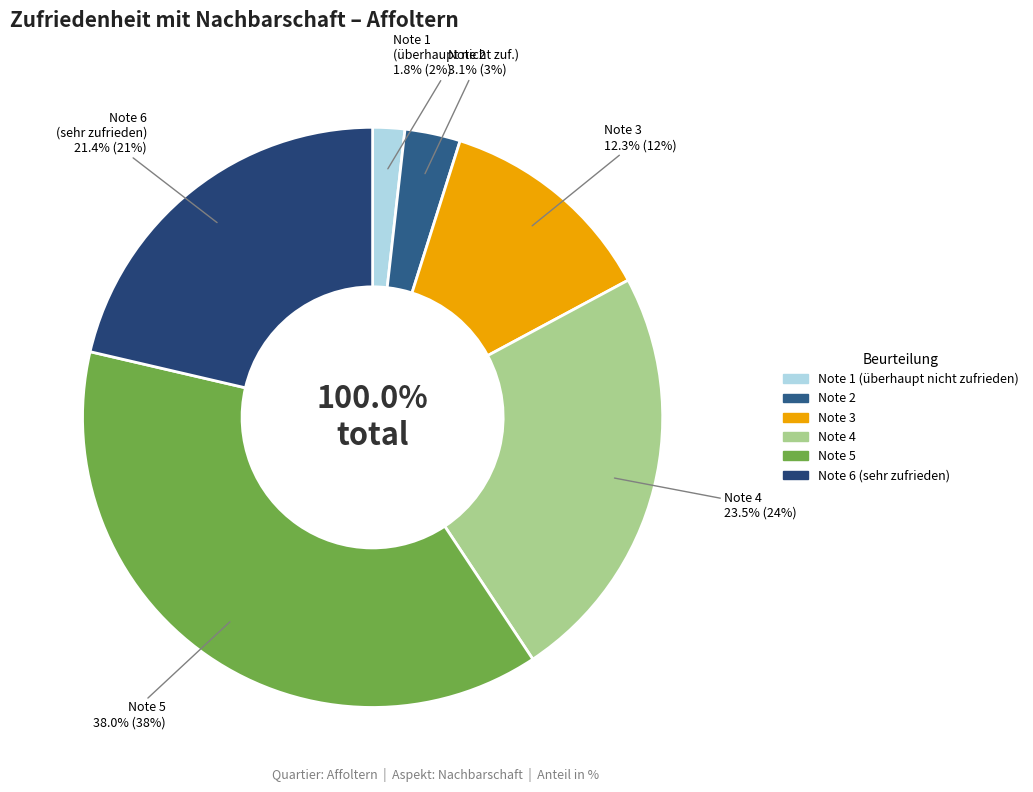

How much of the chart is everything except Note 6 (sehr zufrieden)?

78.6%